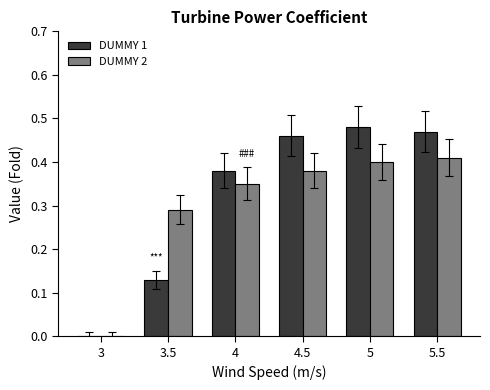

True or false: DUMMY 2 has a value of 0.0 at 3.

True